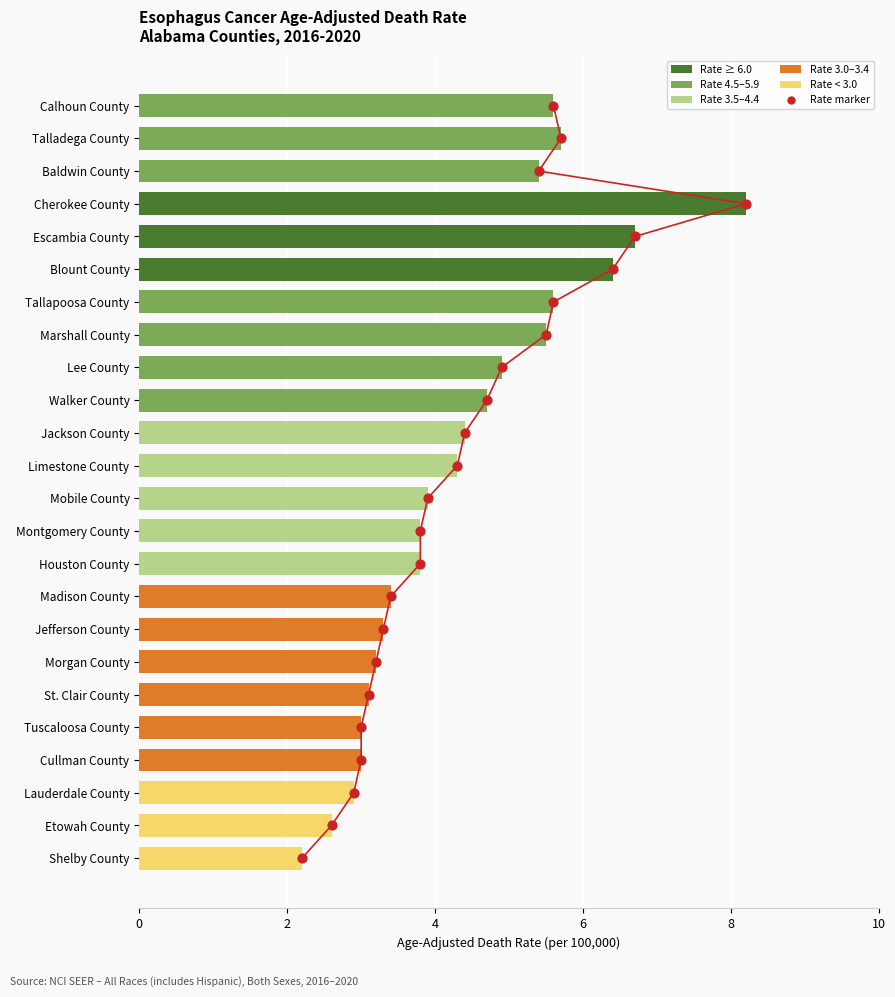

Which series has the largest Y range (max minus min)?

Rate marker